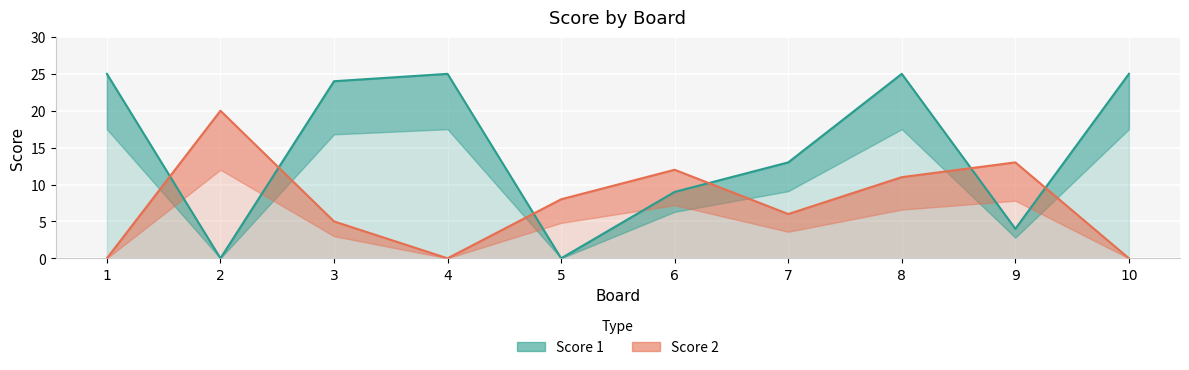

How many categories are shown in the chart?

10